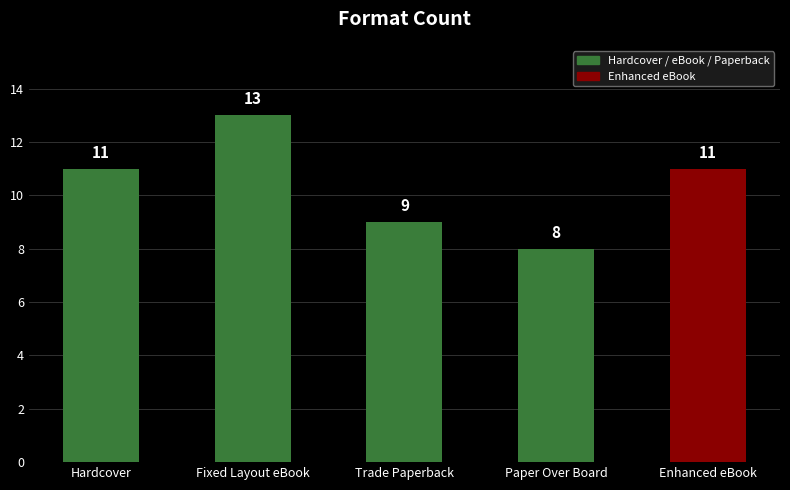

What is the change in value from Fixed Layout eBook to Paper Over Board?

-5